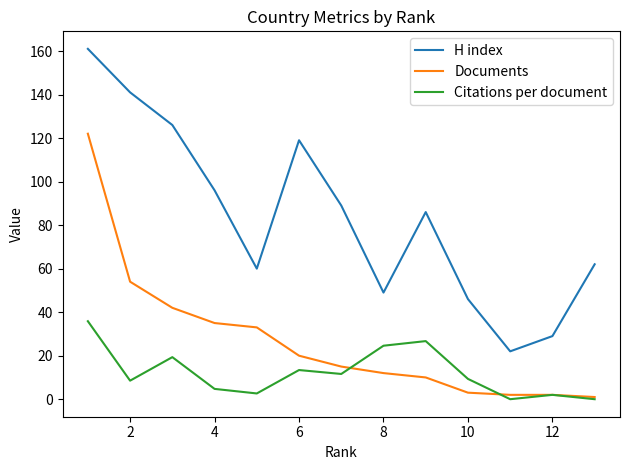

At how many categories does at least one series exceed 131?

2